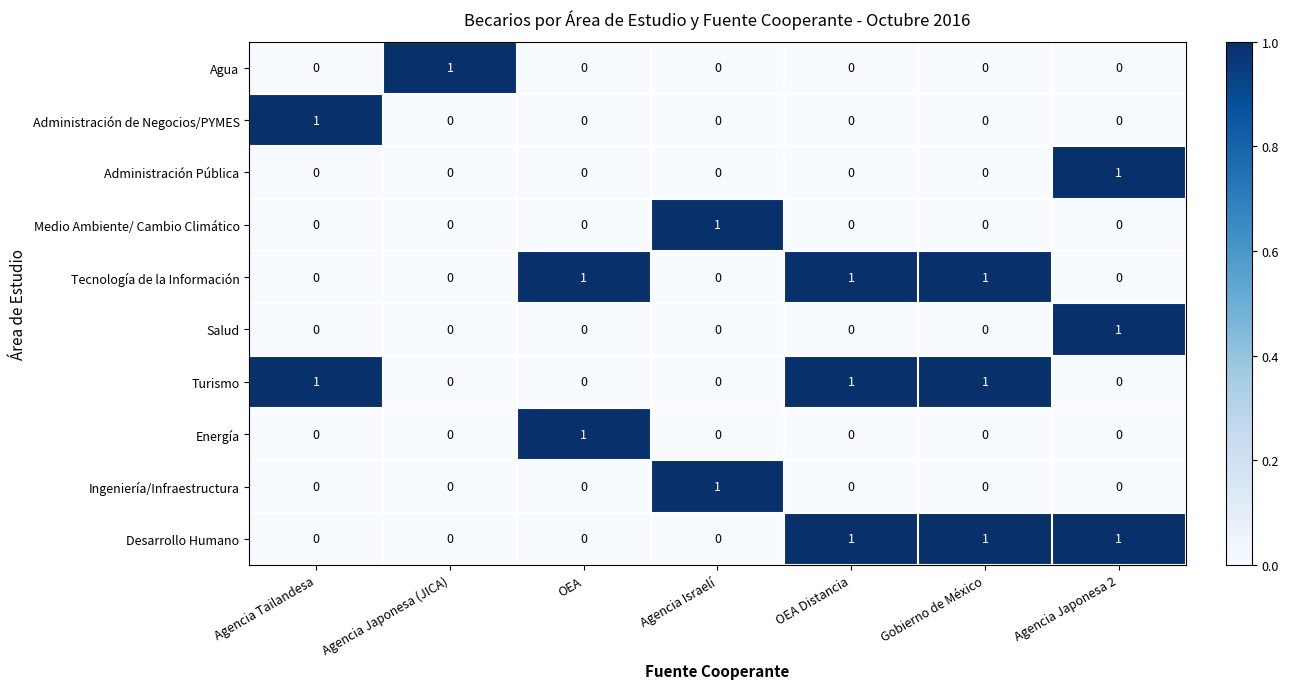

At how many categories does at least one series exceed 0?

7